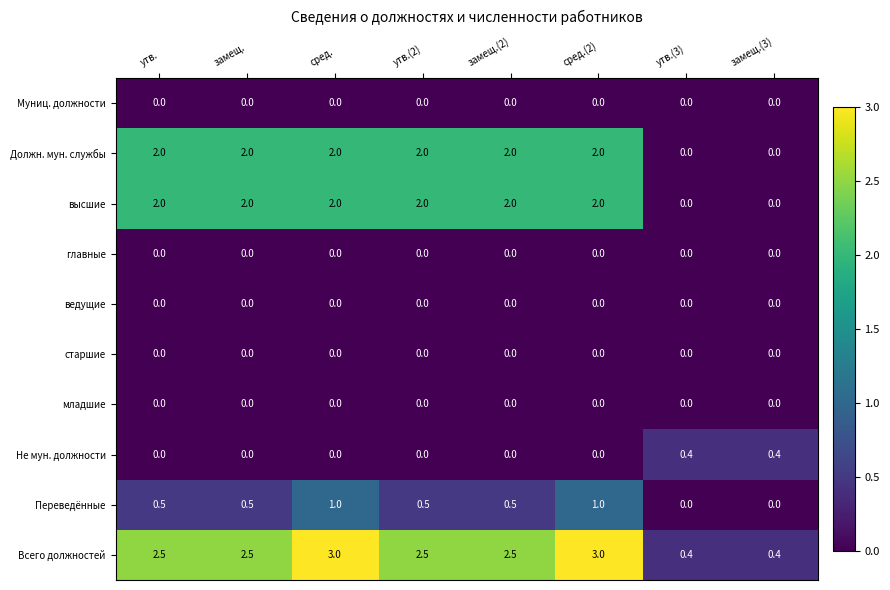

What is the difference between the highest and lowest values at замещ.?

2.5